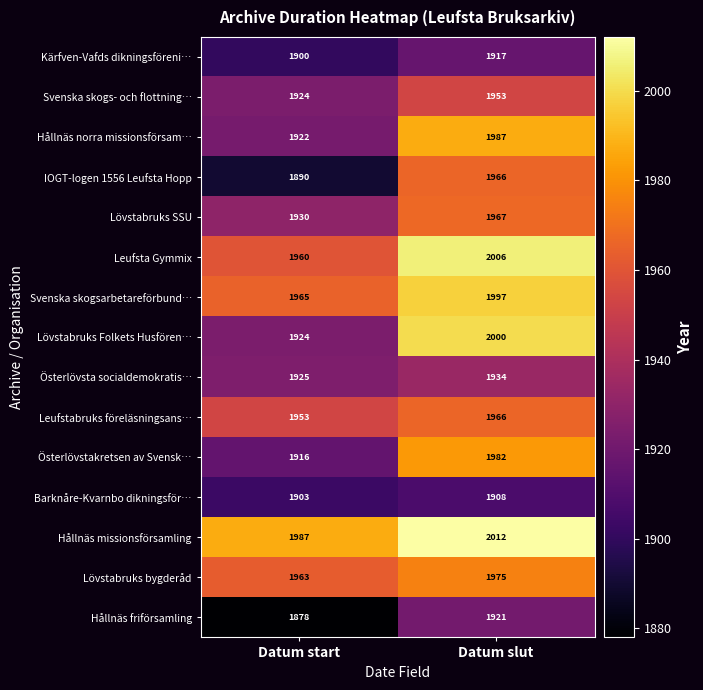

True or false: Kärfven-Vafds dikningsföreni… has a value of 1917 at Datum slut.

True